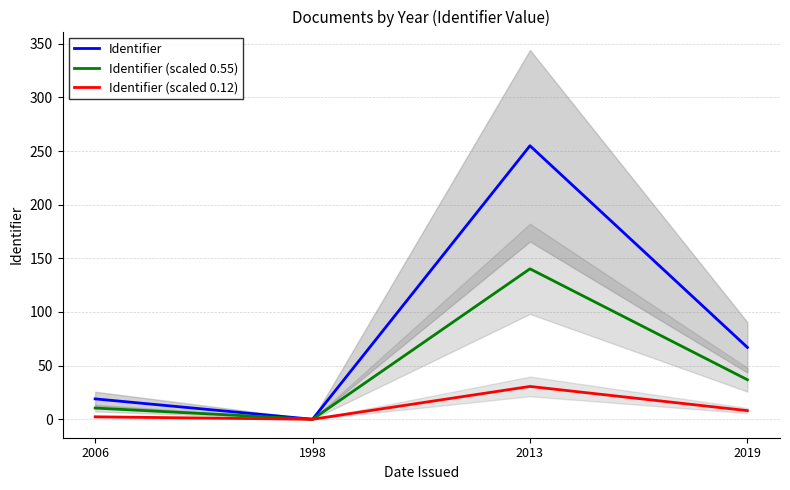

List the series in order of their peak value, lowest first.

Identifier (scaled 0.12), Identifier (scaled 0.55), Identifier